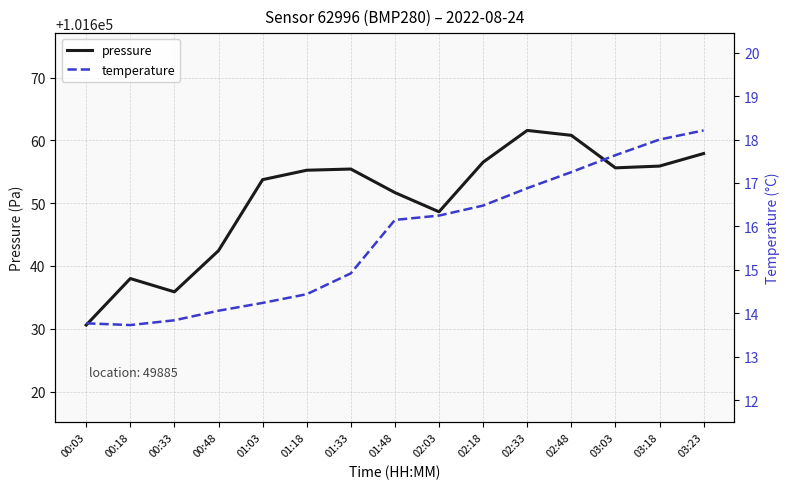

Reading left to right, extract all data points from this chart.

pressure: 00:03=101630.6	00:18=101638.0	00:33=101635.9	00:48=101642.4	01:03=101653.8	01:18=101655.2	01:33=101655.4	01:48=101651.7	02:03=101648.6	02:18=101656.5	02:33=101661.6	02:48=101660.8	03:03=101655.6	03:18=101655.9	03:23=101657.9
temperature: 00:03=13.8	00:18=13.7	00:33=13.8	00:48=14.1	01:03=14.2	01:18=14.4	01:33=14.9	01:48=16.1	02:03=16.2	02:18=16.5	02:33=16.9	02:48=17.2	03:03=17.6	03:18=18.0	03:23=18.2